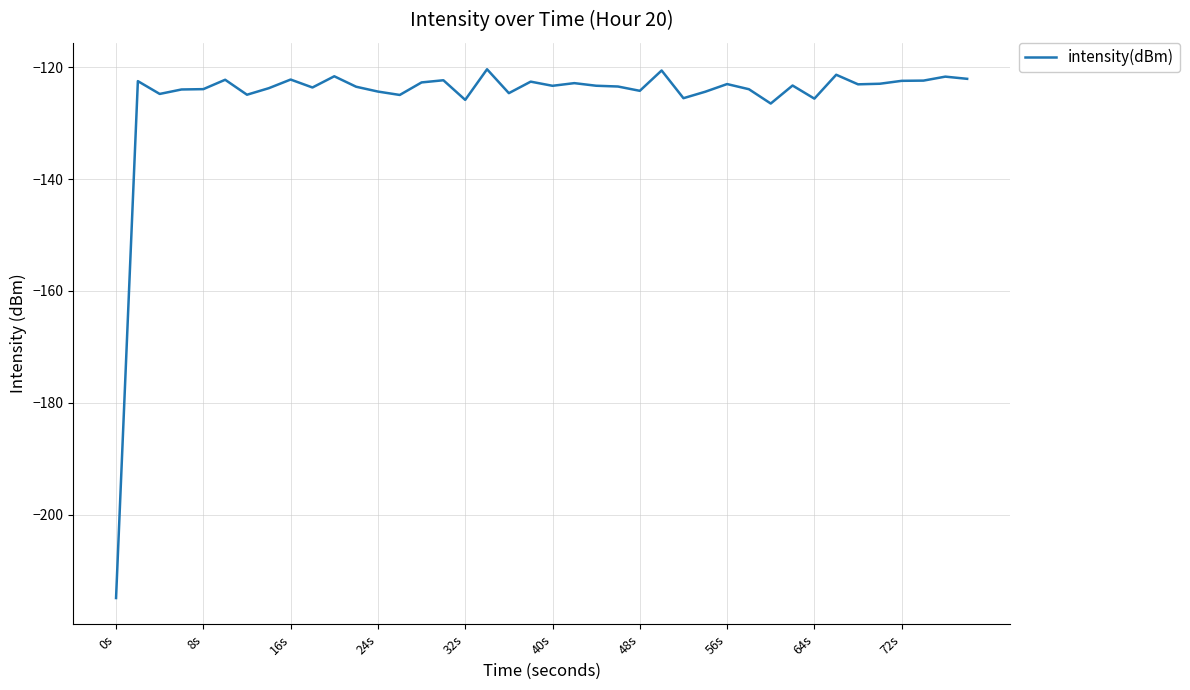

Count the number of data series in this chart.

1